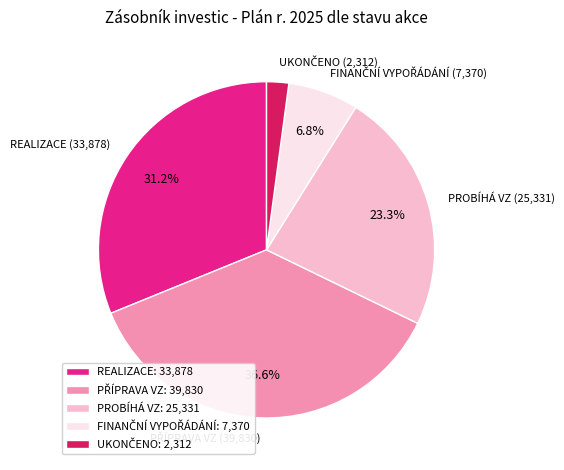

Does any single category account for the majority?

No